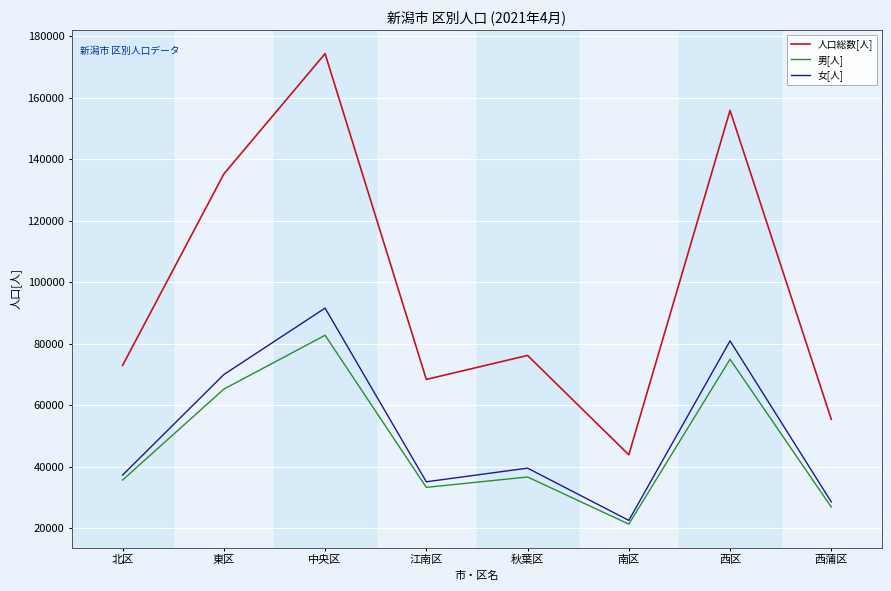

What is the difference between the maximum and minimum values in the 男[人] series?

61414